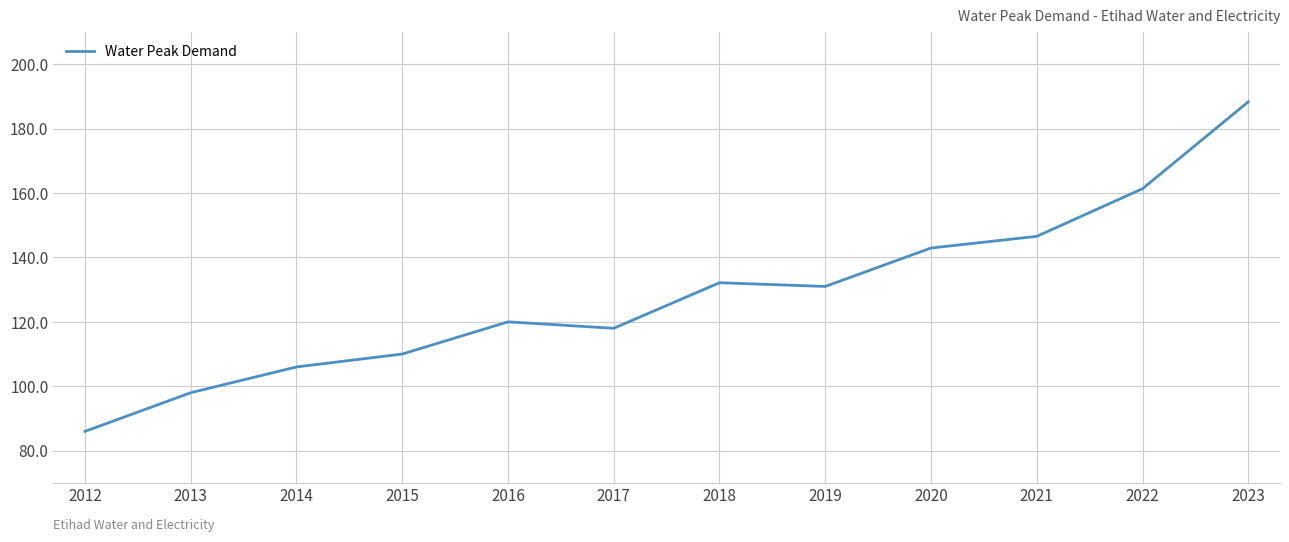

Between 2014 and 2022, which is larger?

2022